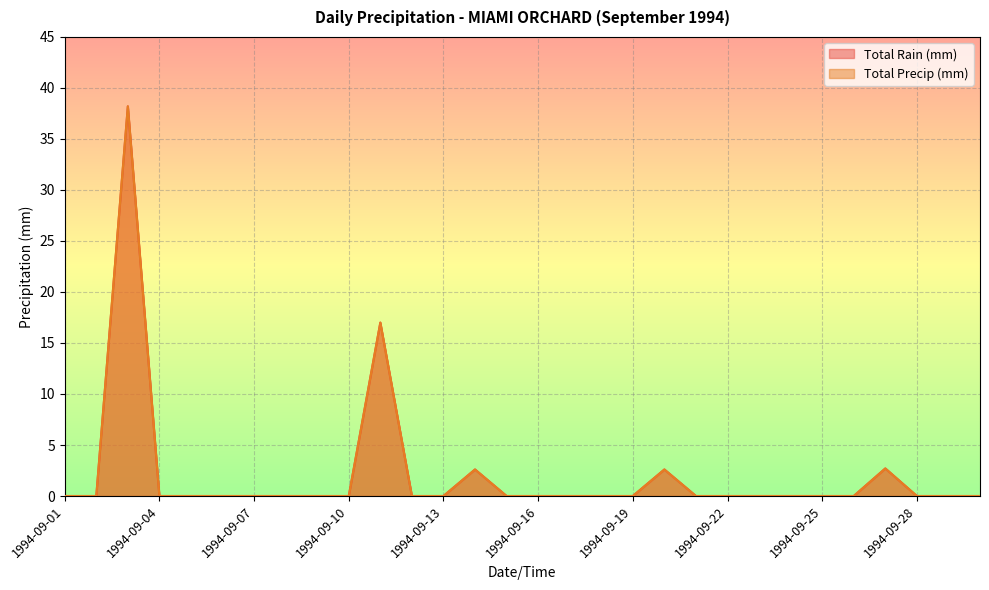

At which label does Total Rain (mm) reach its minimum?

1994-09-01